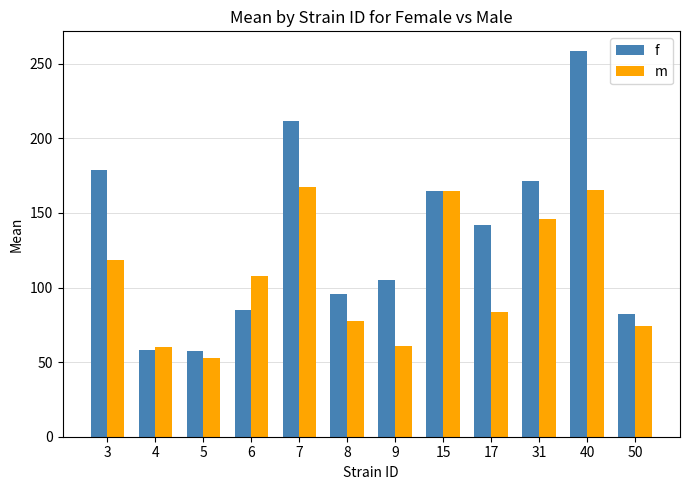

Rank the series by their maximum value, from lowest to highest.

m, f